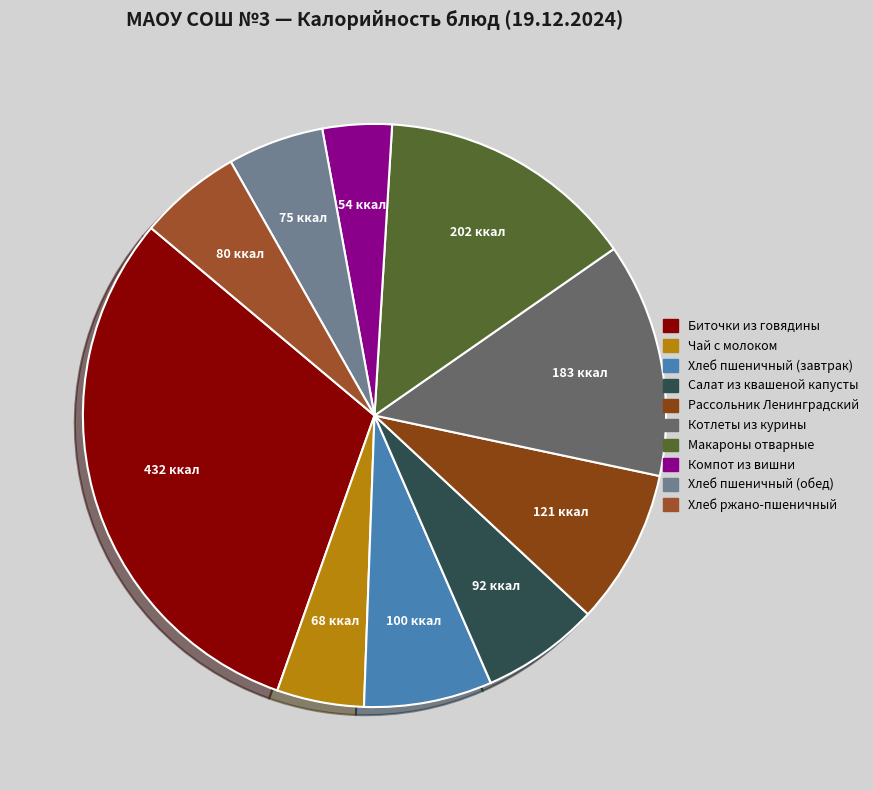

Is there a majority slice in this chart?

No